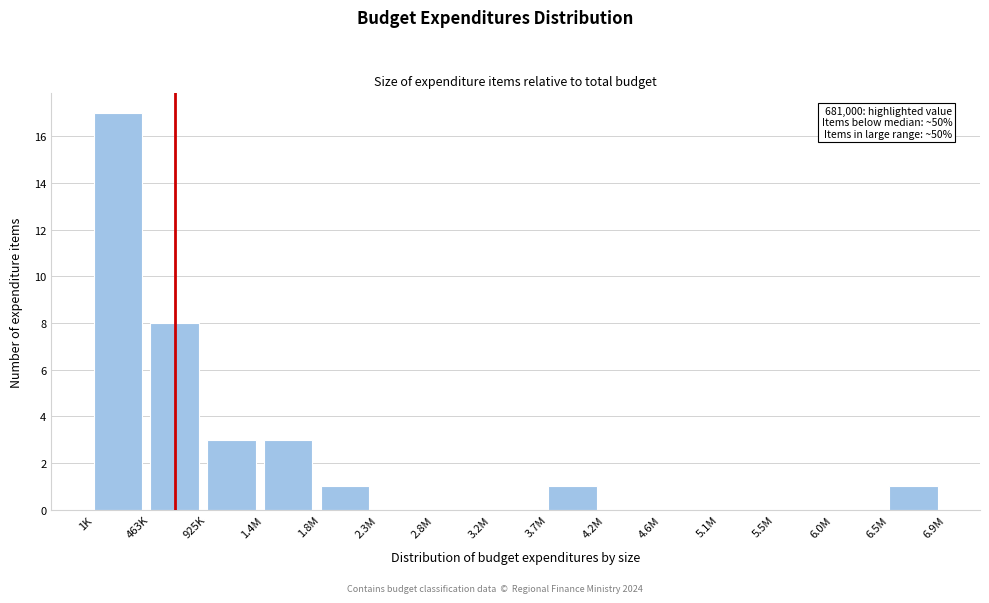

Reading left to right, extract all data points from this chart.

1K=17	463K=8	925K=3	1.4M=3	1.8M=1	2.3M=0	2.8M=0	3.2M=0	3.7M=1	4.2M=0	4.6M=0	5.1M=0	5.5M=0	6.0M=0	6.5M=1